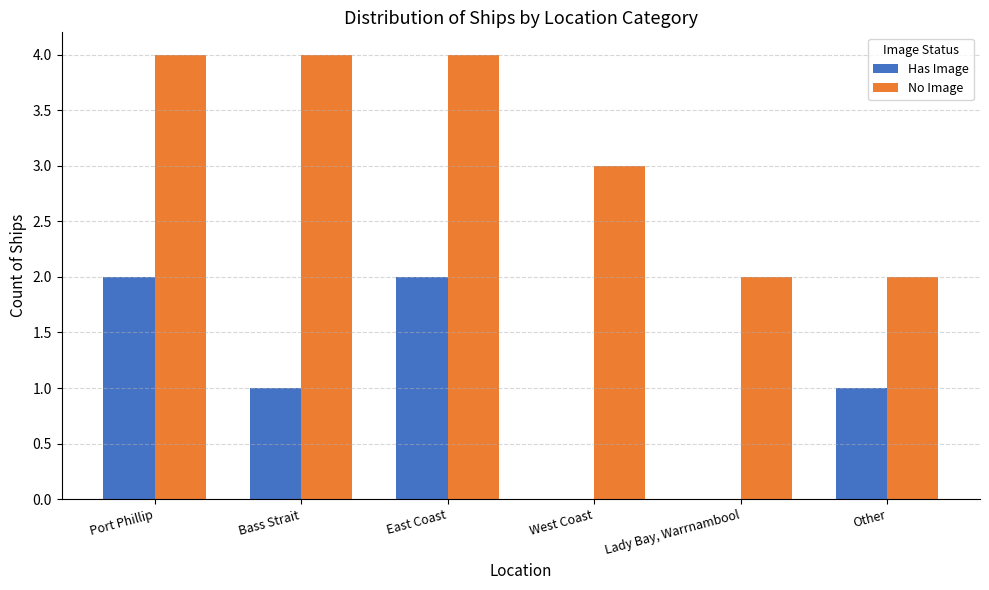

What is the highest value of the No Image series?

4